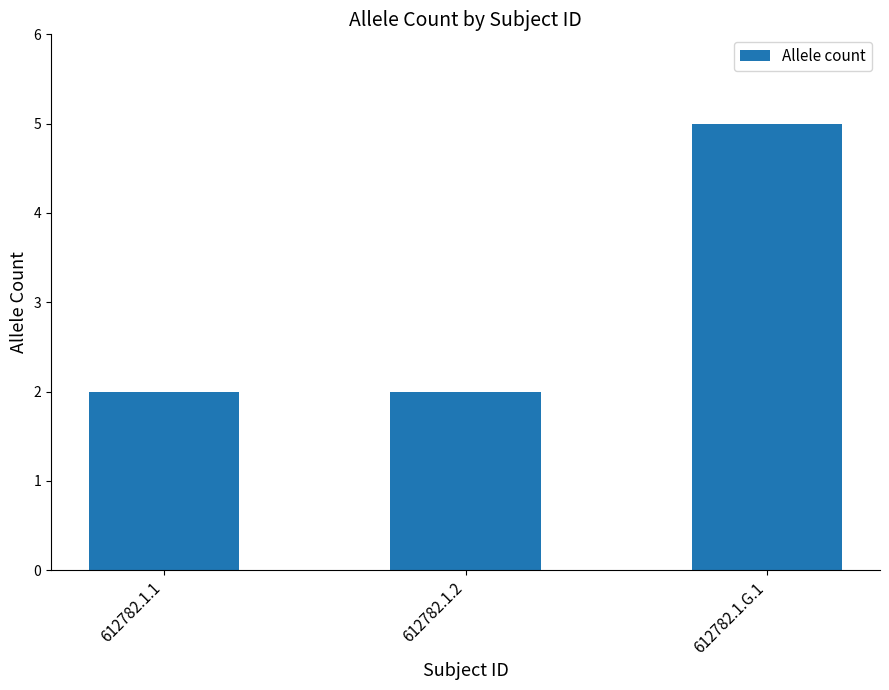

The chart shows a value of 2 at 612782.1.2. True or false?

True